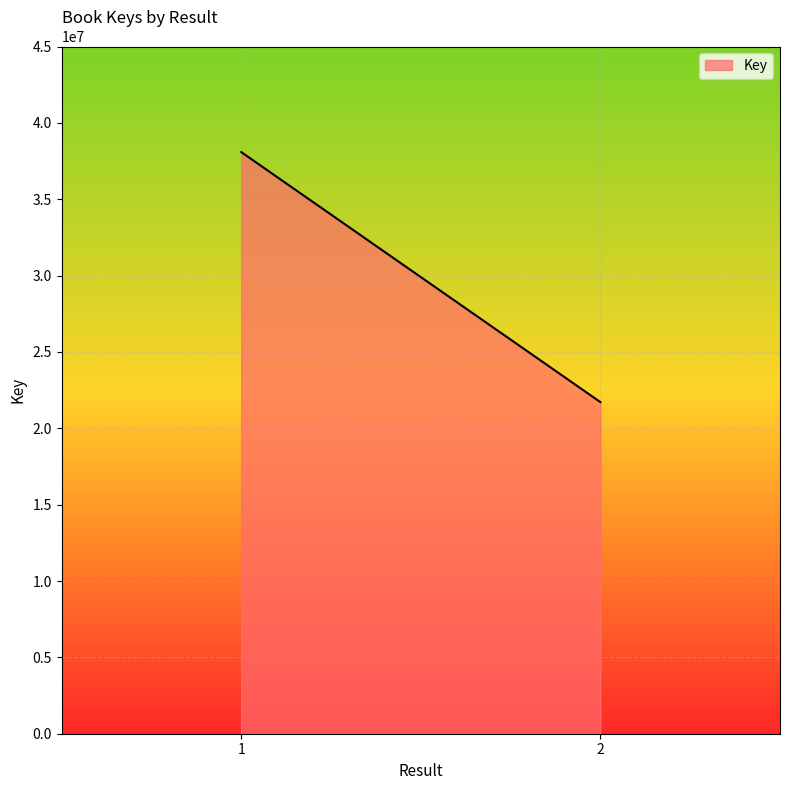

Rank the categories by value from highest to lowest.

1, 2